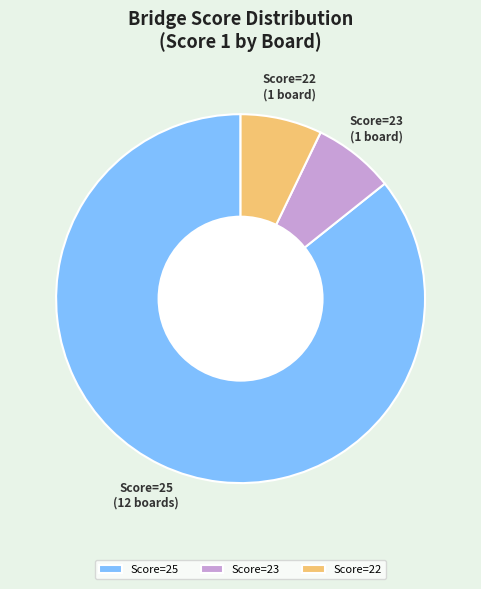

Is it true that Score=23 (1 board) is 20% of the pie?

False